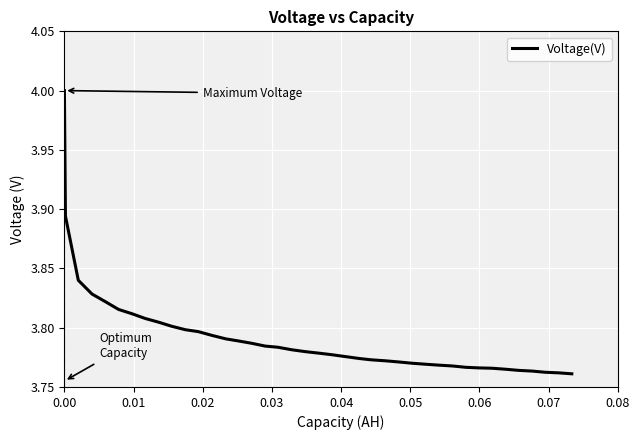

What is the maximum value shown in the chart?

4.0